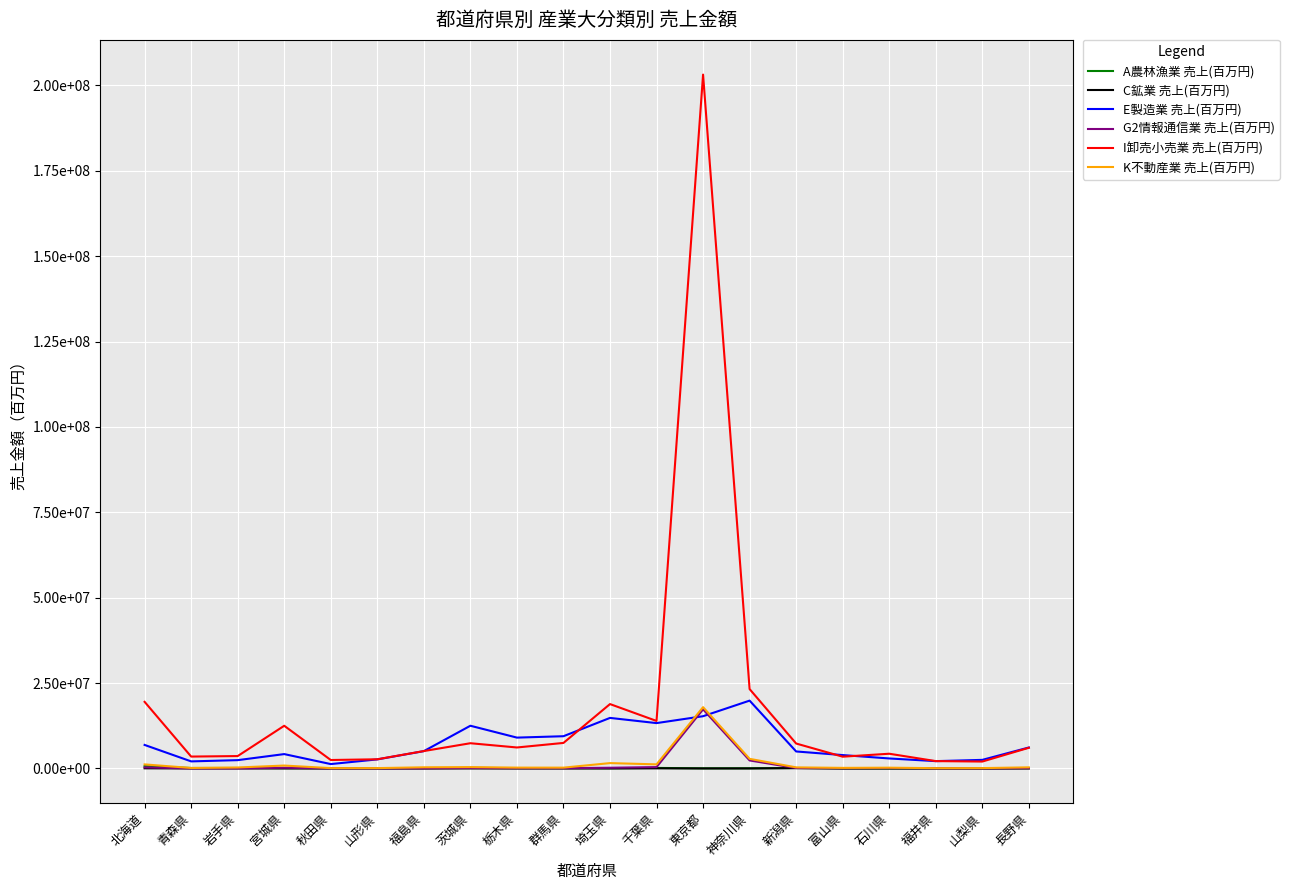

True or false: C鉱業 売上(百万円) and A農林漁業 売上(百万円) cross at least once.

False